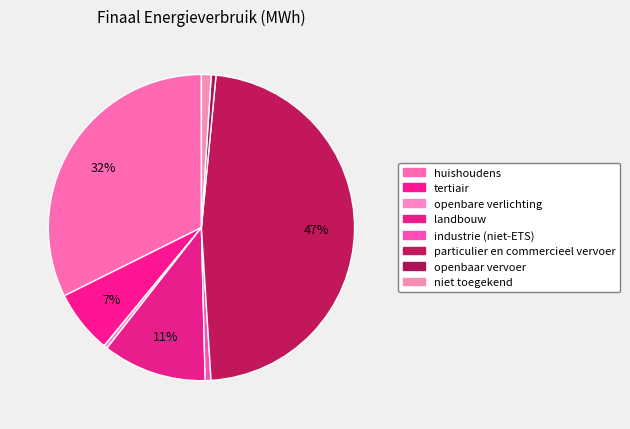

Combined, what portion of the pie is niet toegekend and huishoudens?

33.4%